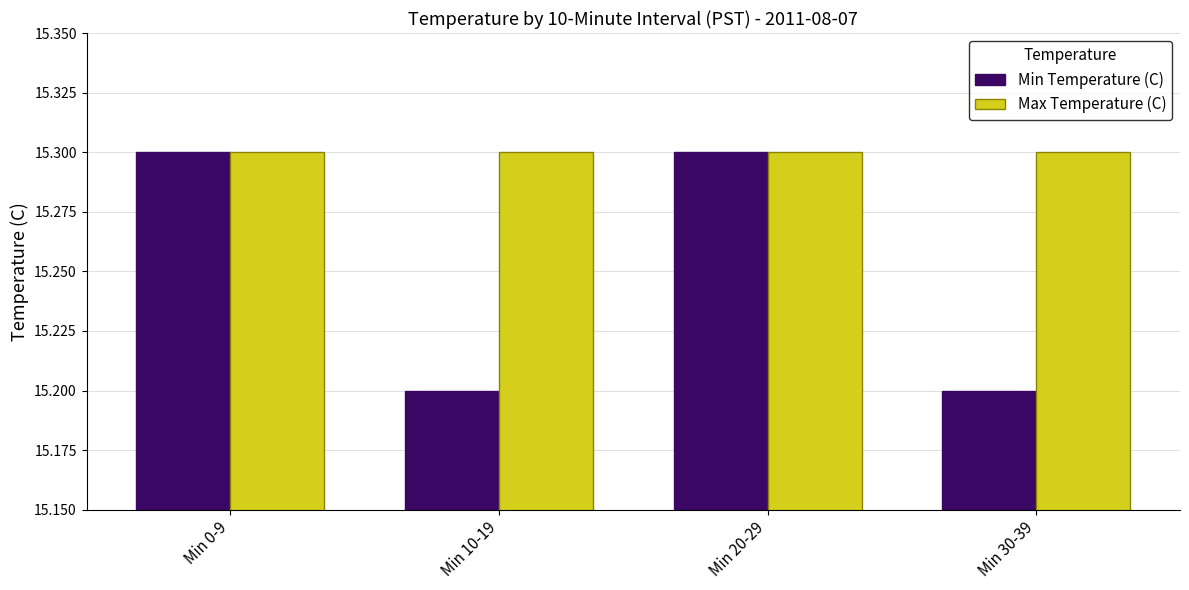

What is the difference between the Min Temperature (C) values at Min 30-39 and Min 0-9?

0.1